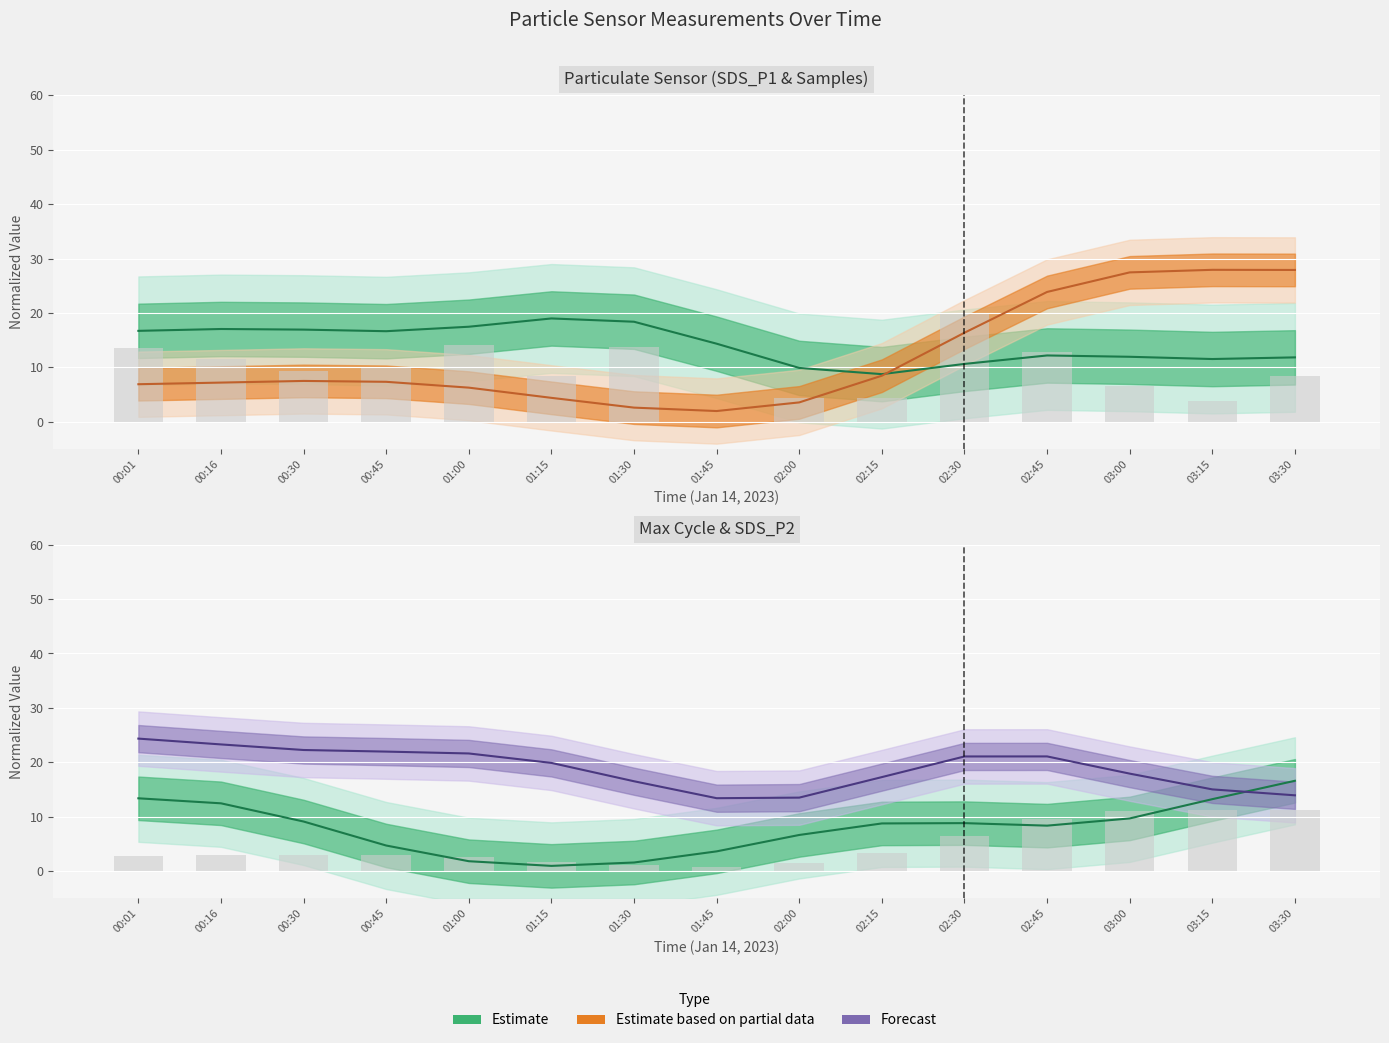

What is the difference between the maximum and minimum values in the SDS_P1 series?

10.2